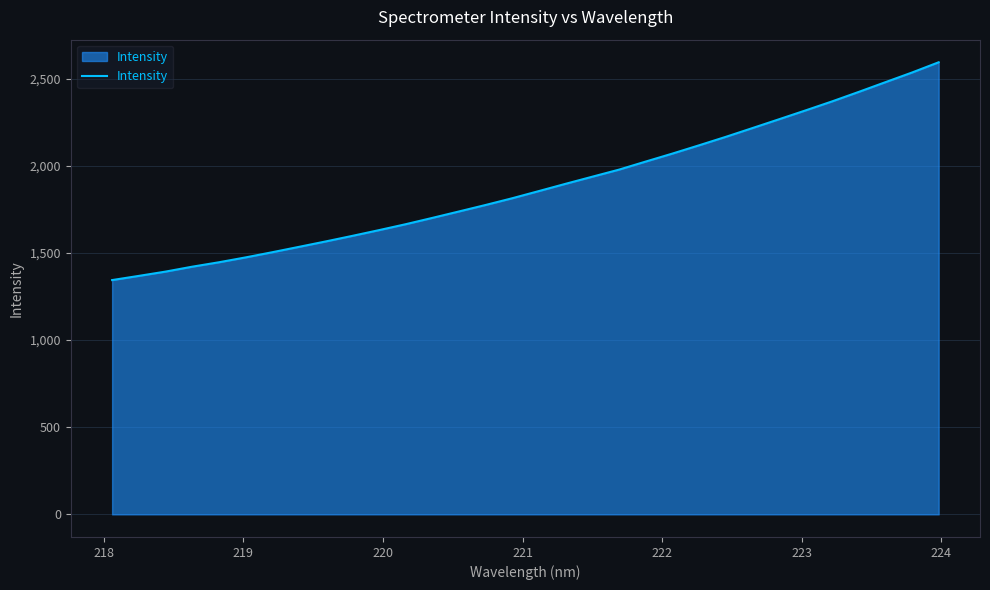

What is the difference between the maximum and minimum values?

1249.5